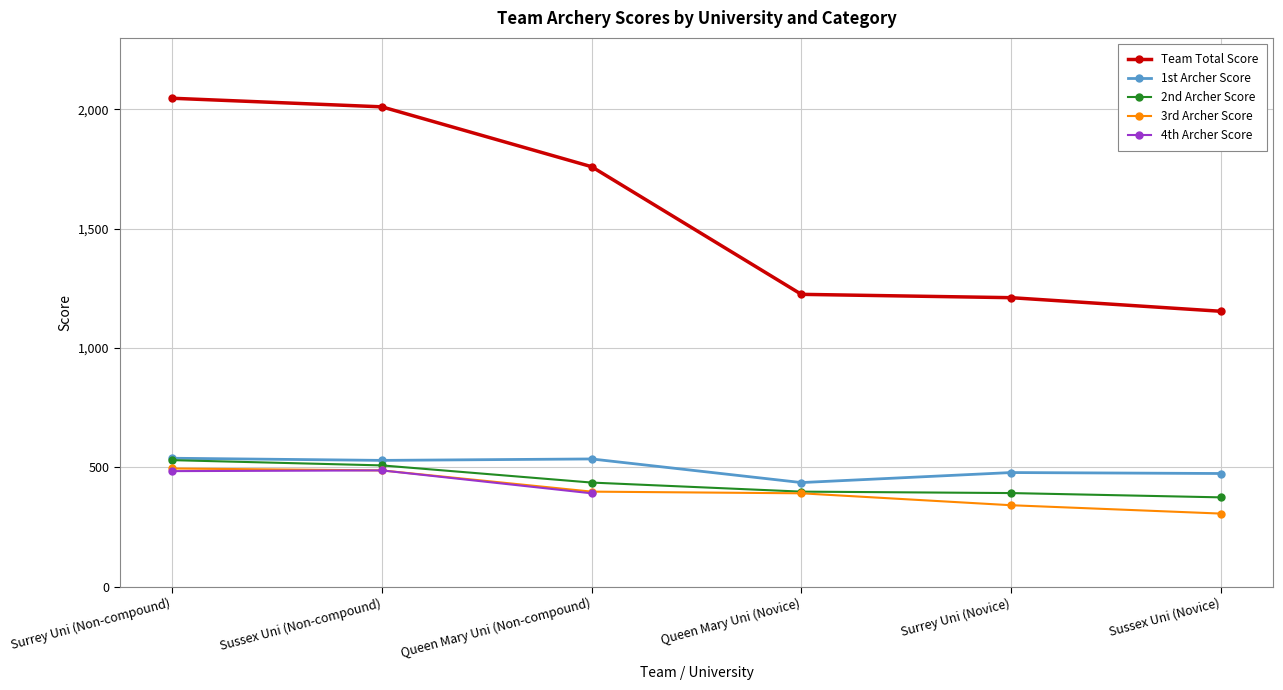

Read the Team Total Score value at Queen Mary Uni (Non-compound).

1760